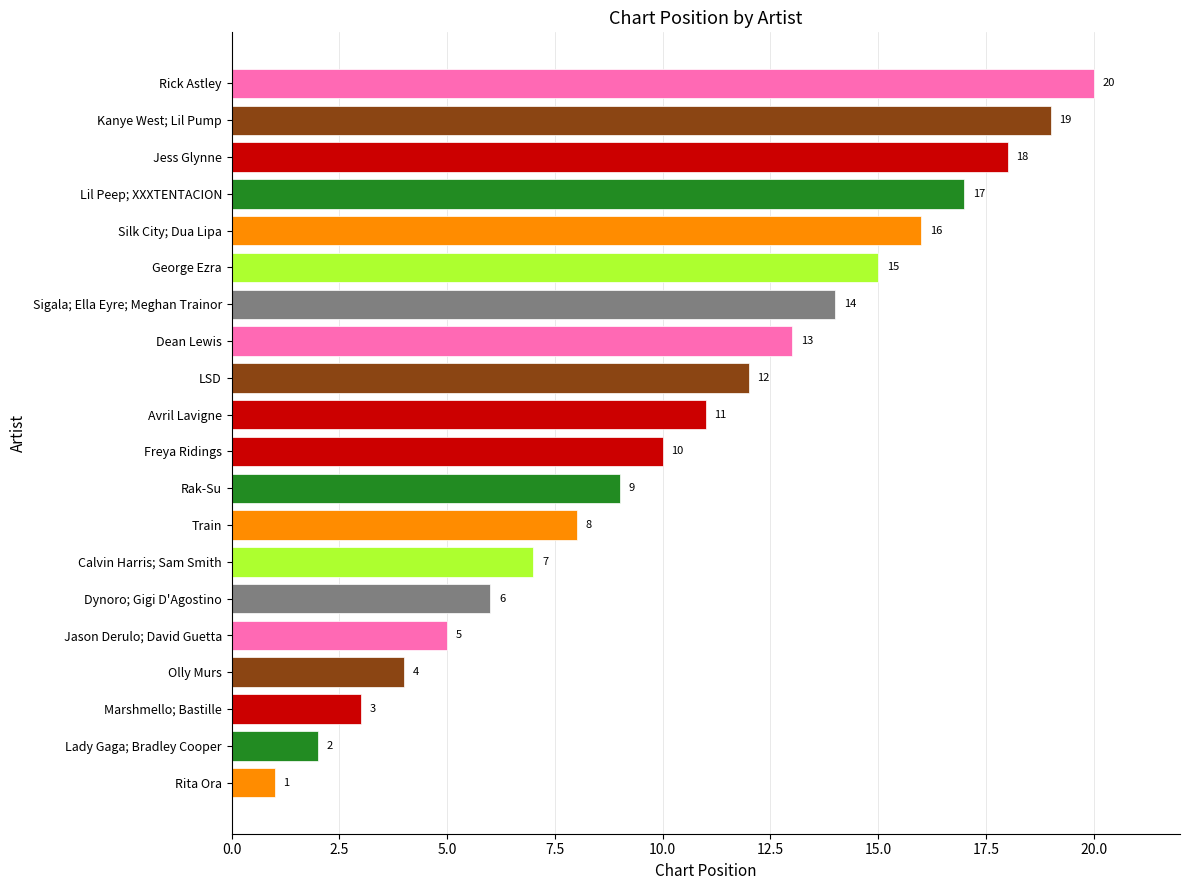

List the labels in order of value, largest first.

Rick Astley, Kanye West; Lil Pump, Jess Glynne, Lil Peep; XXXTENTACION, Silk City; Dua Lipa, George Ezra, Sigala; Ella Eyre; Meghan Trainor, Dean Lewis, LSD, Avril Lavigne, Freya Ridings, Rak-Su, Train, Calvin Harris; Sam Smith, Dynoro; Gigi D'Agostino, Jason Derulo; David Guetta, Olly Murs, Marshmello; Bastille, Lady Gaga; Bradley Cooper, Rita Ora